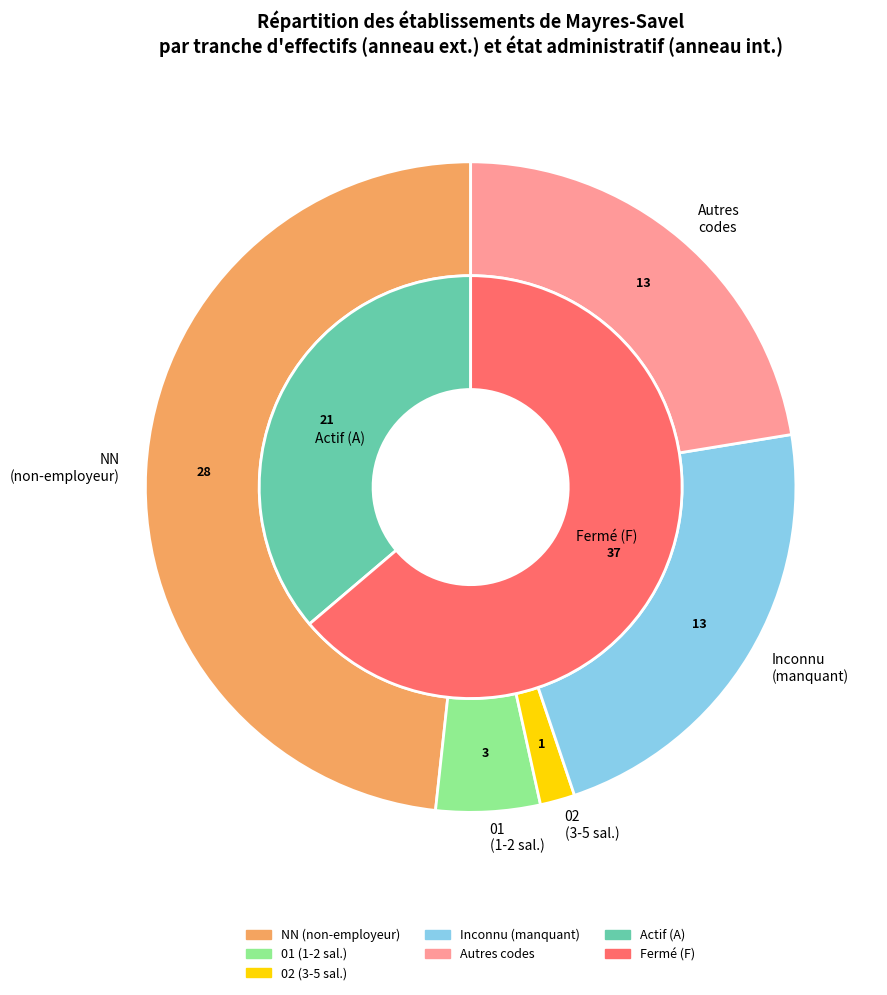

Count the number of slices in the pie.

6